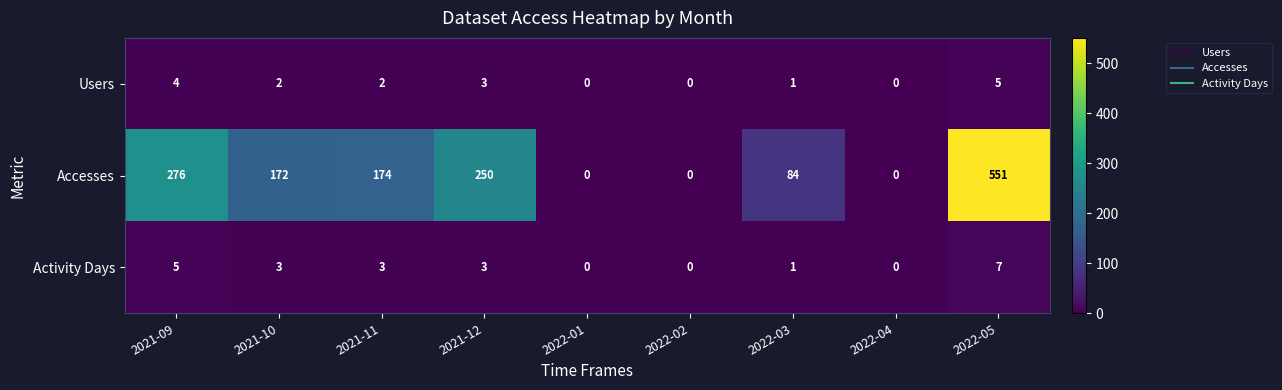

Reading left to right, transcribe all the data shown in this chart.

Users: 2021-09=4	2021-10=2	2021-11=2	2021-12=3	2022-01=0	2022-02=0	2022-03=1	2022-04=0	2022-05=5
Accesses: 2021-09=276	2021-10=172	2021-11=174	2021-12=250	2022-01=0	2022-02=0	2022-03=84	2022-04=0	2022-05=551
Activity Days: 2021-09=5	2021-10=3	2021-11=3	2021-12=3	2022-01=0	2022-02=0	2022-03=1	2022-04=0	2022-05=7